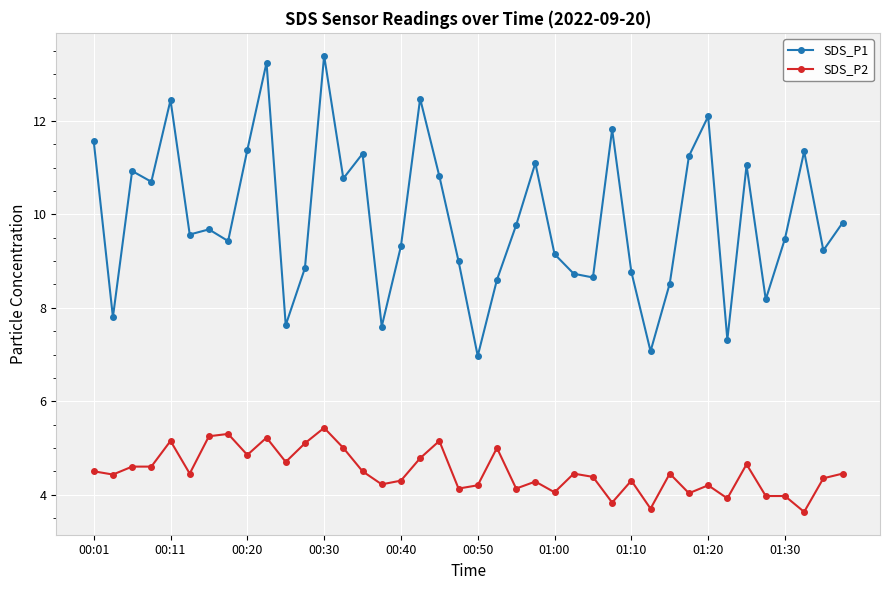

True or false: SDS_P1 and SDS_P2 intersect in this chart.

False